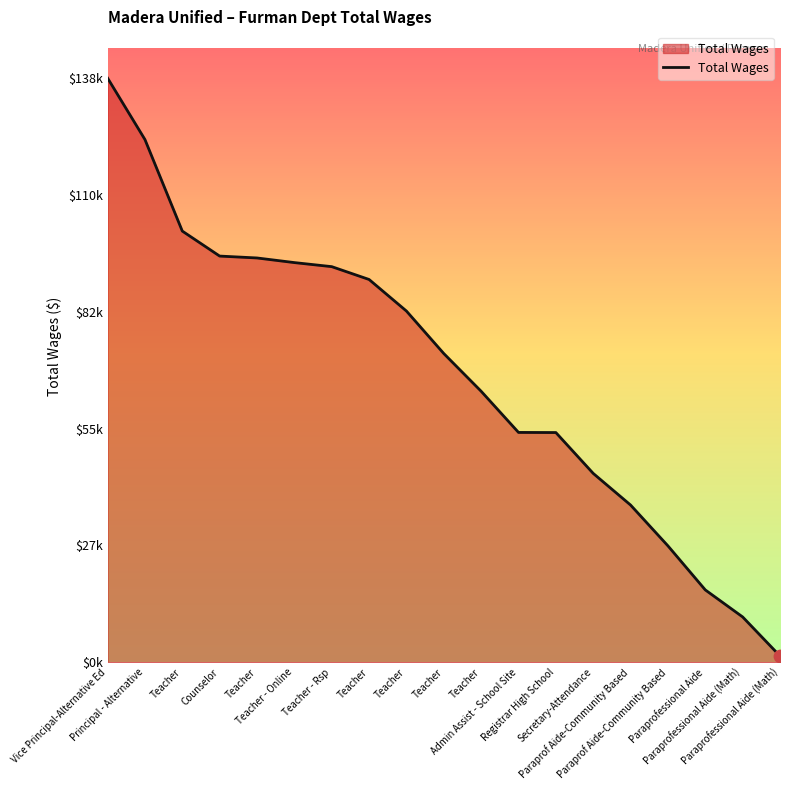

What is the ratio of the value at Paraprofessional Aide (Math) to the value at Teacher - Online?

0.1